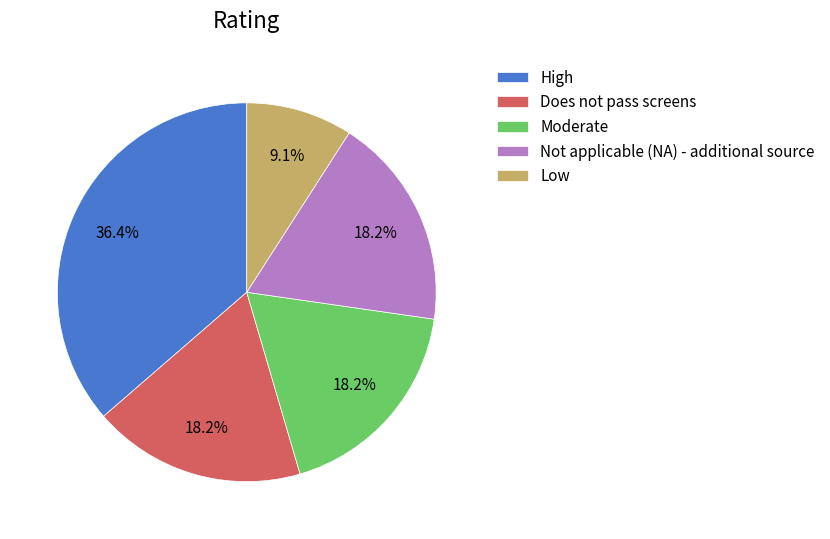

To the nearest percent, what is the average slice percentage?

20%